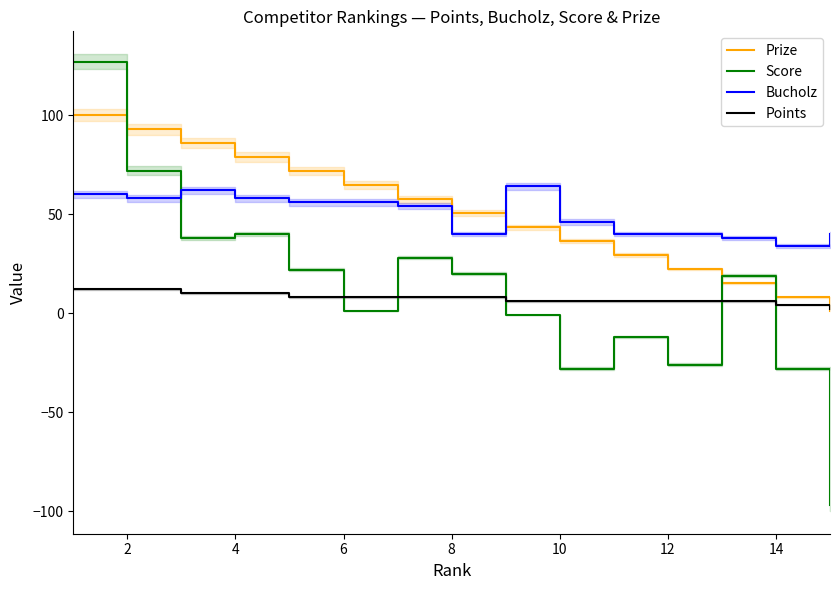

At how many categories does at least one series exceed 106?

1